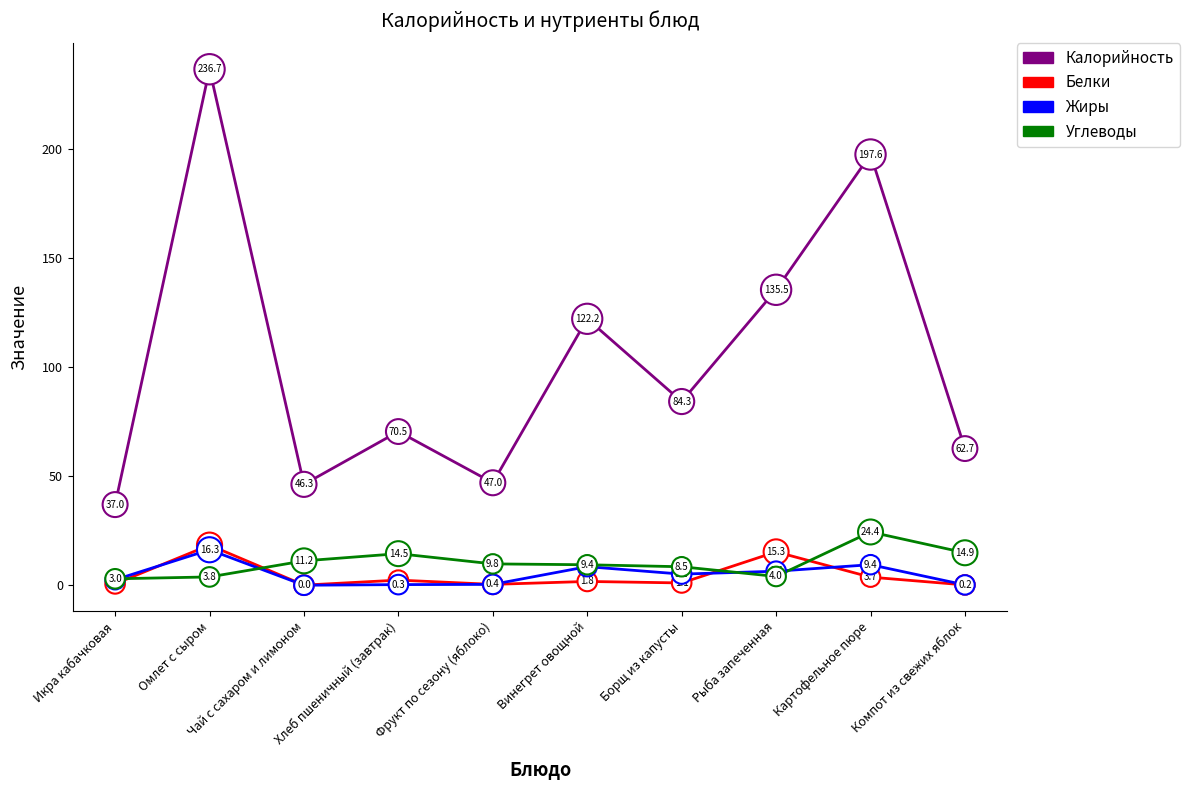

True or false: Калорийность has a value of 47.0 at Фрукт по сезону (яблоко).

True